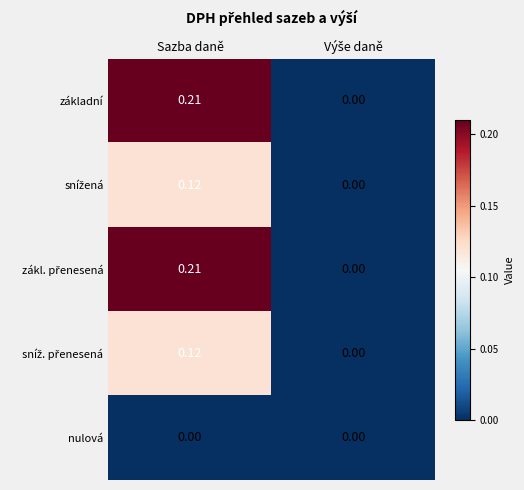

At which category is the sum across all series the highest?

Sazba daně